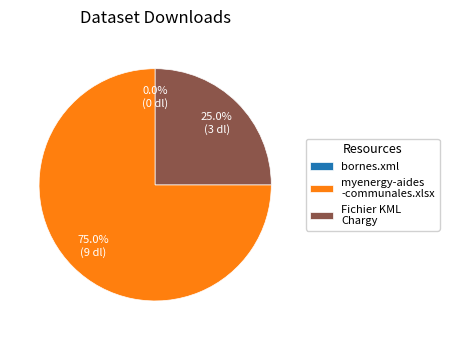

Combined, do Fichier KML avec bornes Chargy and bornes.xml account for over 50%?

No